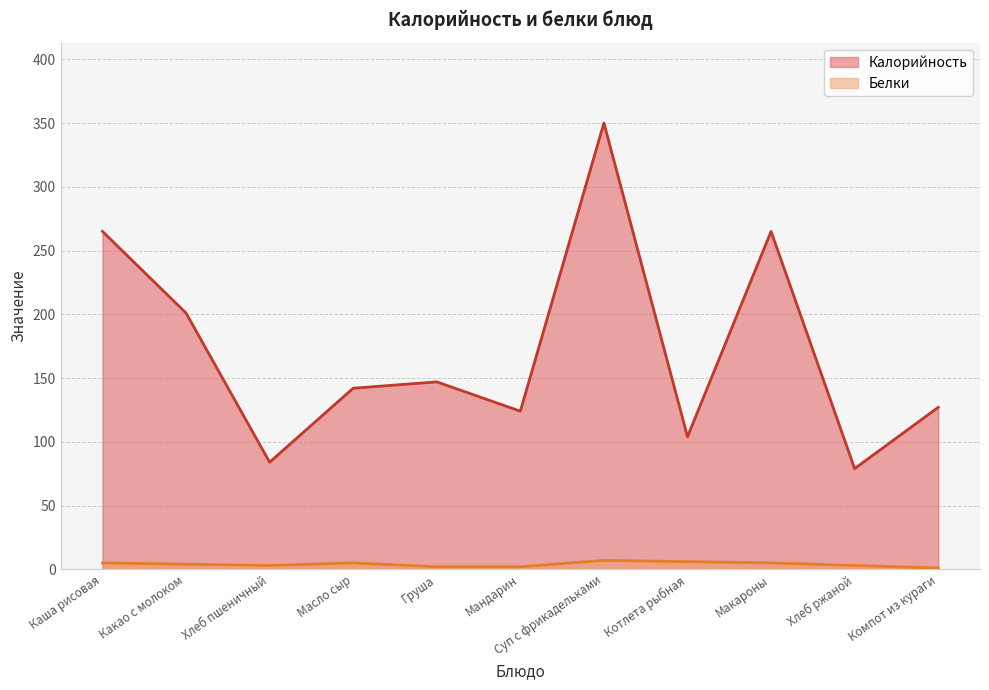

What is the label of the 9th point from the right?

Хлеб пшеничный